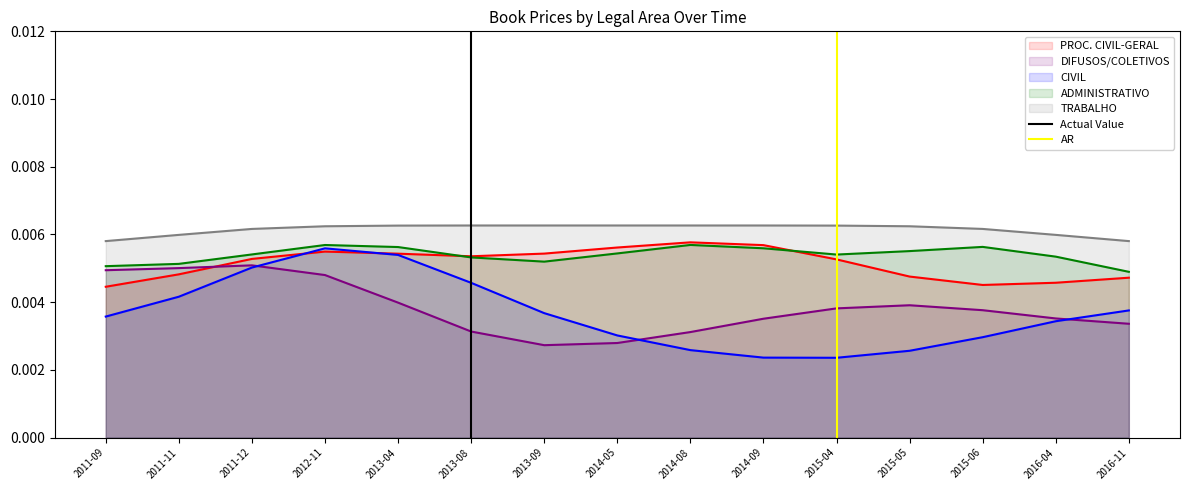

True or false: TRABALHO and DIFUSOS/COLETIVOS intersect in this chart.

False